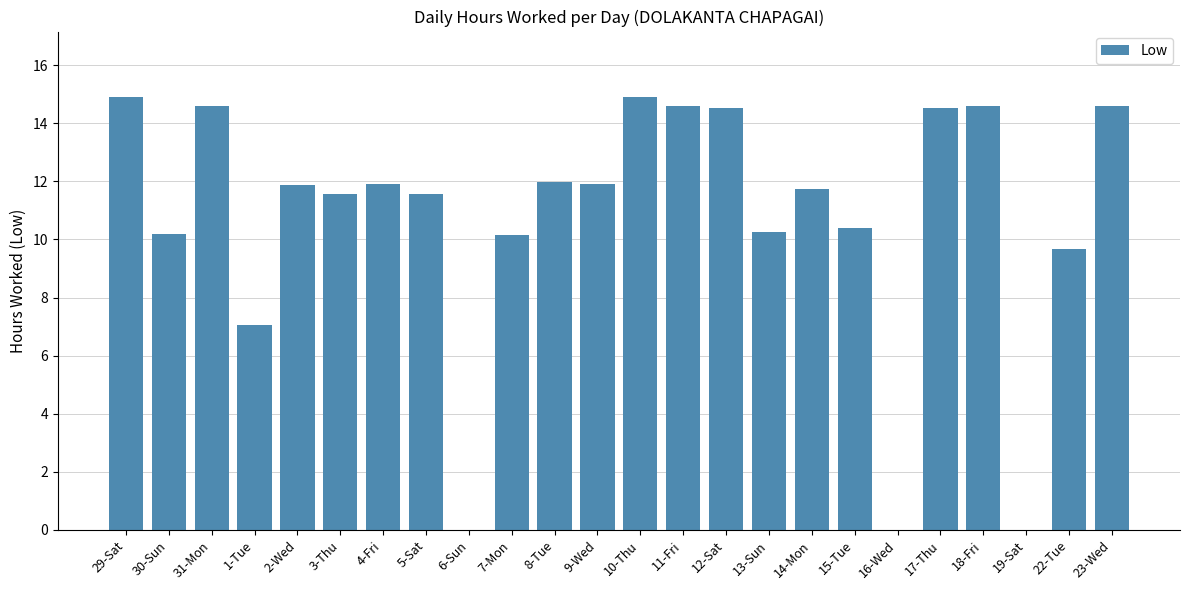

What is the change in value from 1-Tue to 14-Mon?

+4.7